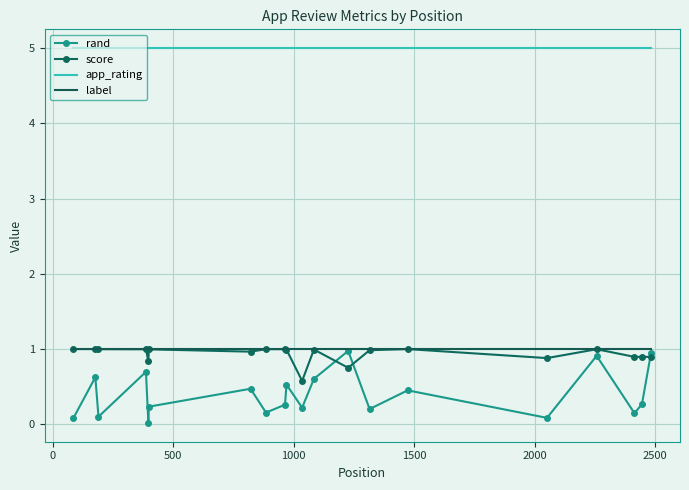

What is the highest value of the label series?

1.0